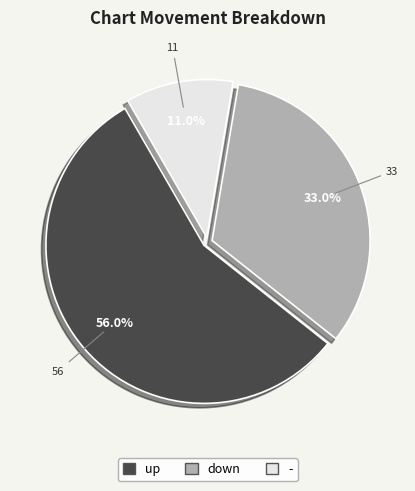

To the nearest percent, what percentage of the pie is -?

11%